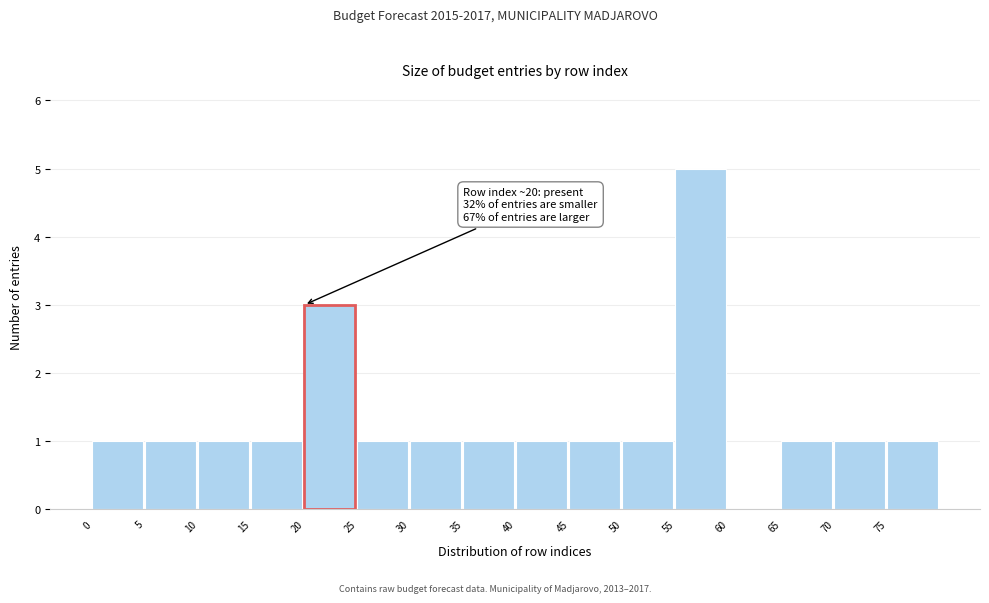

Over which range of the x-axis is the bar tallest?

55 to 60